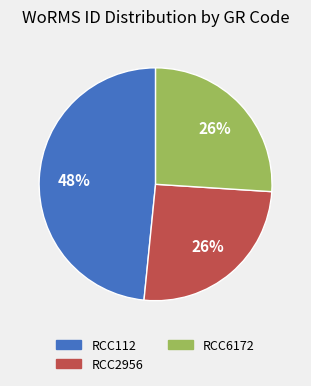

Is there any slice that represents more than half of the pie?

No